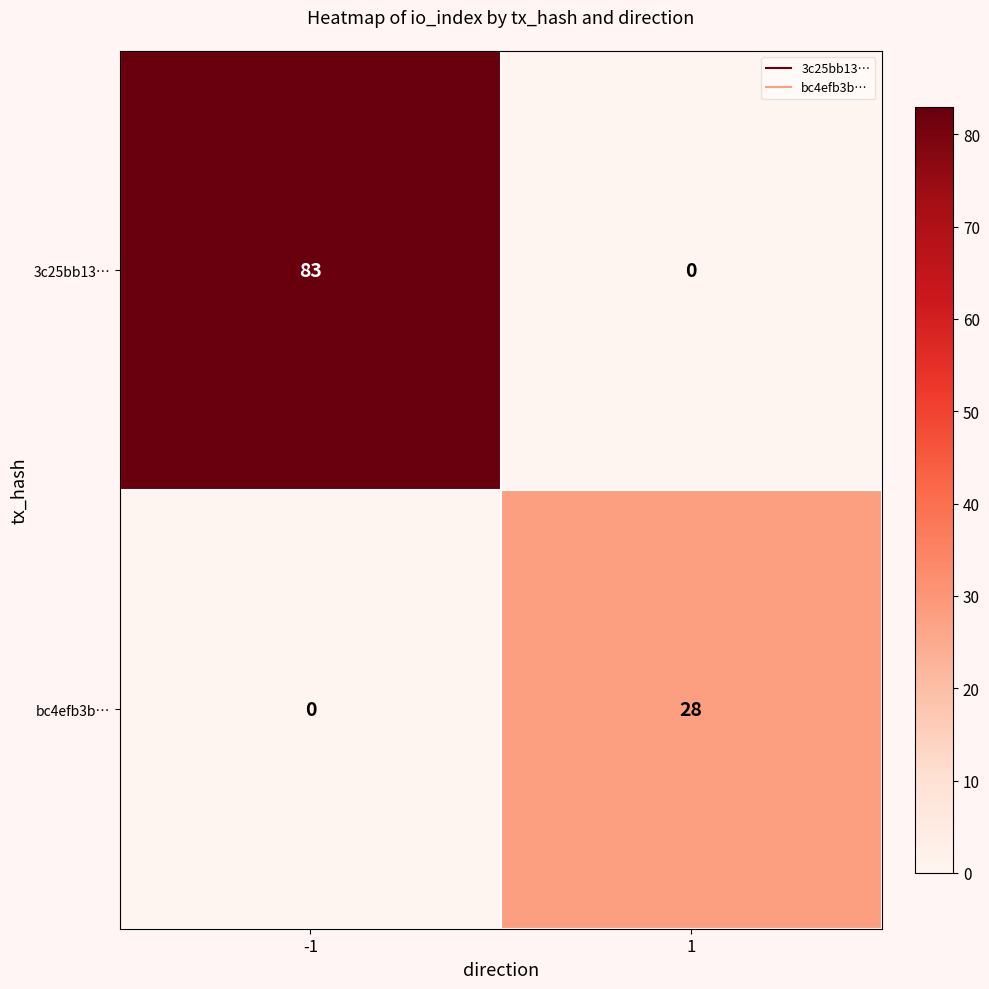

What is the greatest value displayed?

83